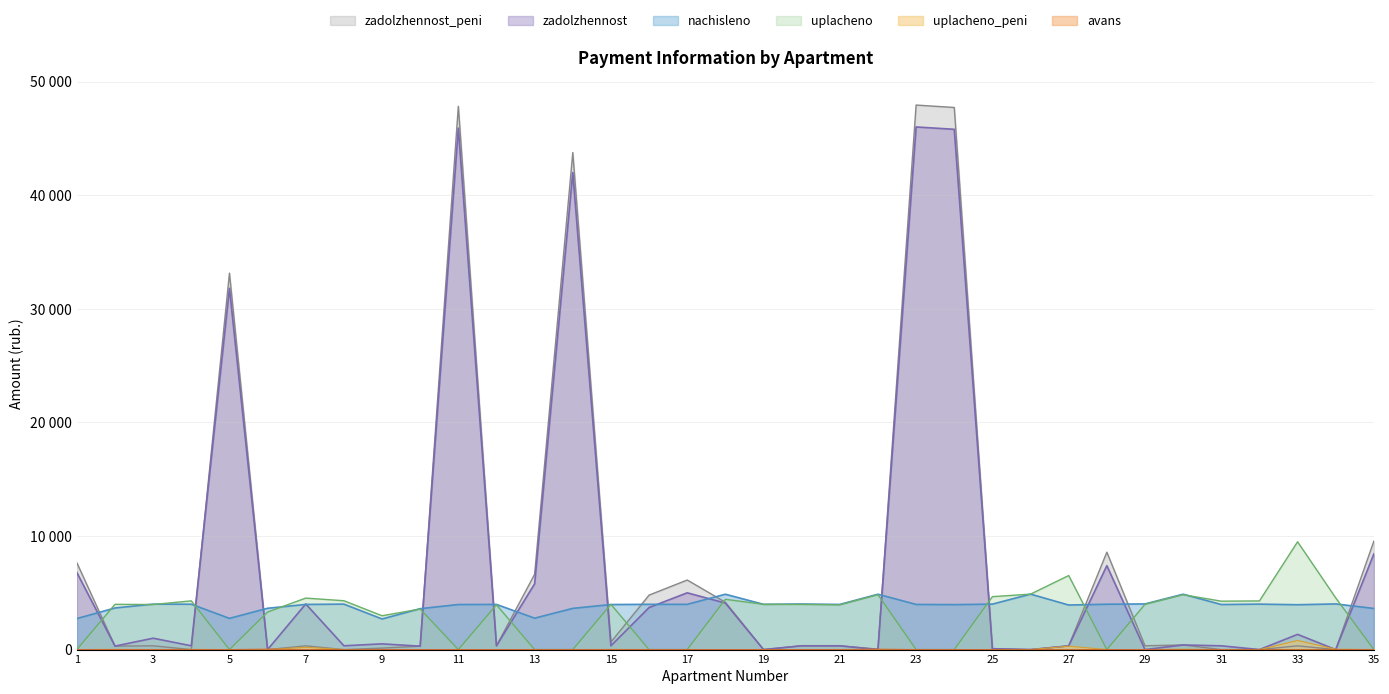

How many data points in nachisleno are above 3974?

20